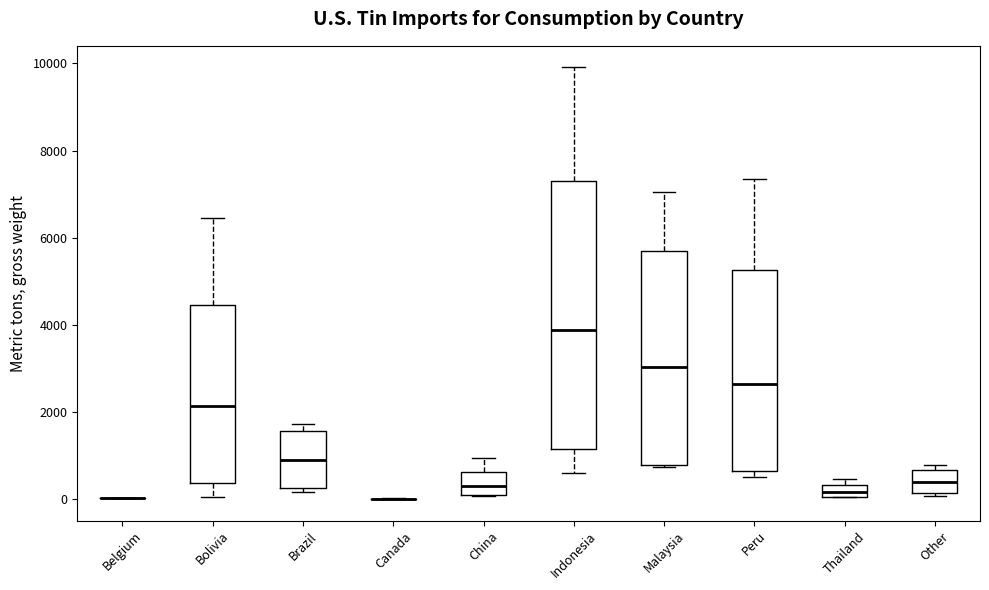

Where is the lower edge of the box for Malaysia on the y-axis? The values are not printed on the chart, so give them approximately, as read against the axis.

800